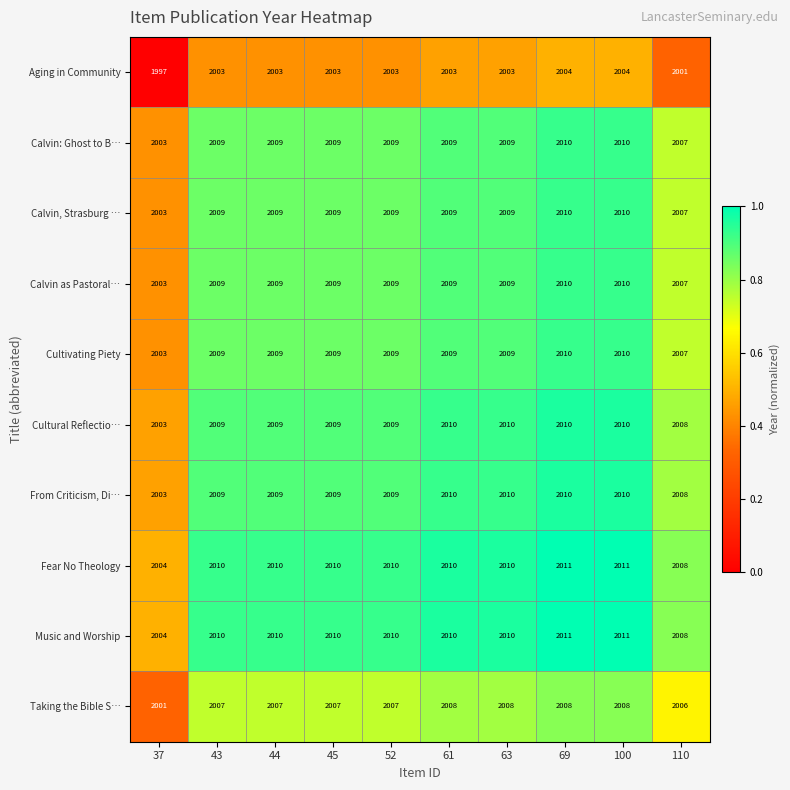

What is the difference between the highest and lowest values at 63?

7